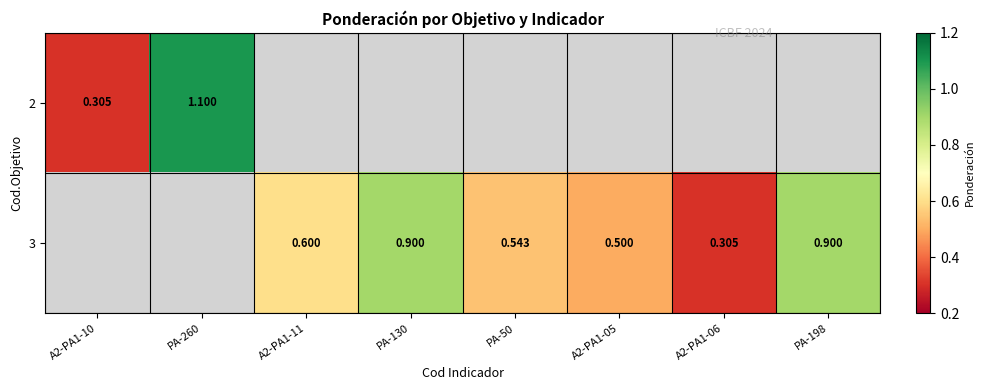

Is the value of 3 at A2-PA1-05 greater than the value of 2 at PA-260?

No